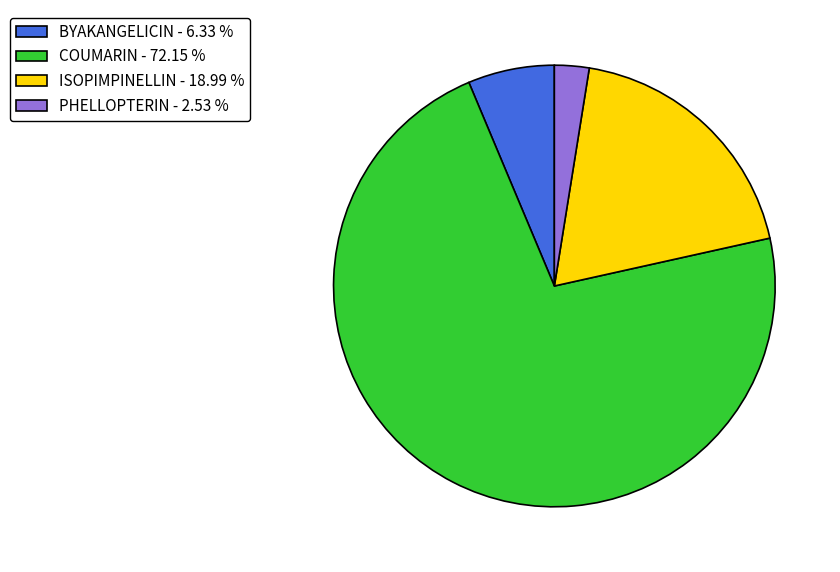

Approximately how many times larger is the value at ISOPIMPINELLIN - 18.99 % compared to COUMARIN - 72.15 %?

0.3